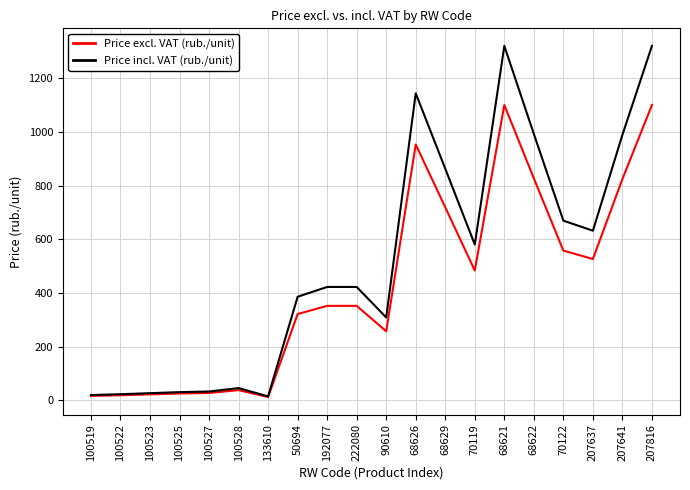

True or false: Price excl. VAT (rub./unit) has a value of 19.2 at 100522.

True